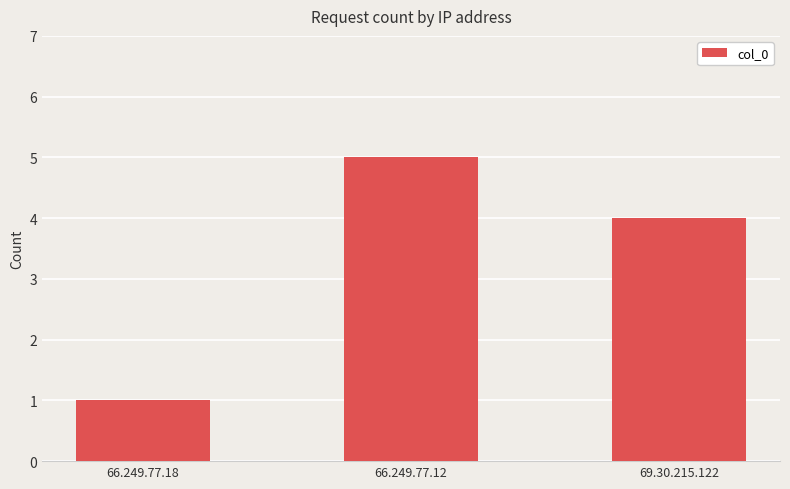

What is the sum of the values at 69.30.215.122 and 66.249.77.12?

9